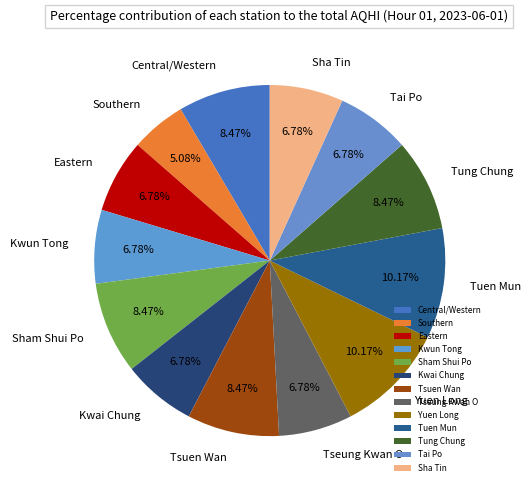

What percentage is the Tseung Kwan O slice, to the nearest percent?

7%